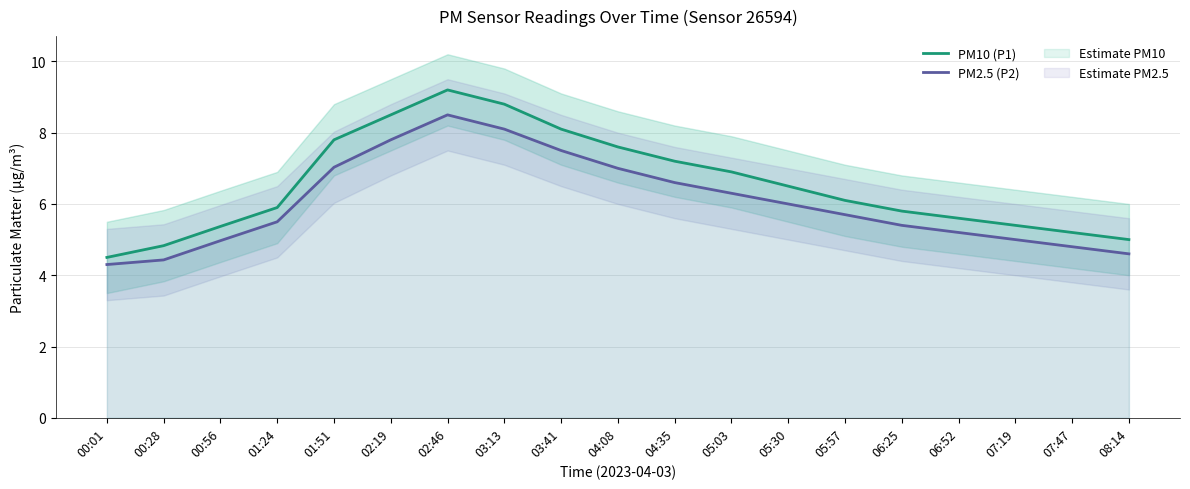

What is the sum of the PM2.5 (P2) values at 07:19 and 02:46?

13.5